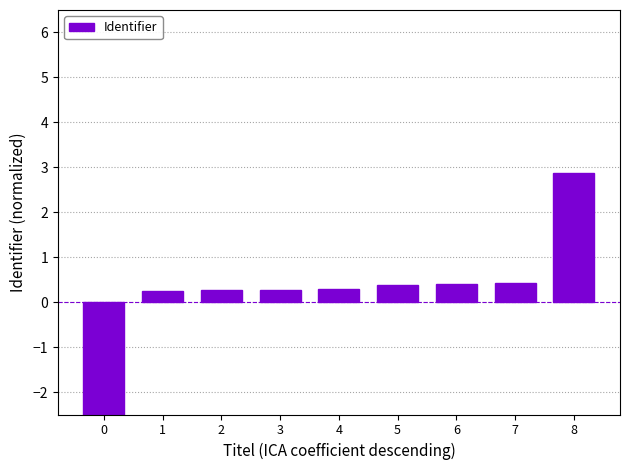

How many positive values are there?

8